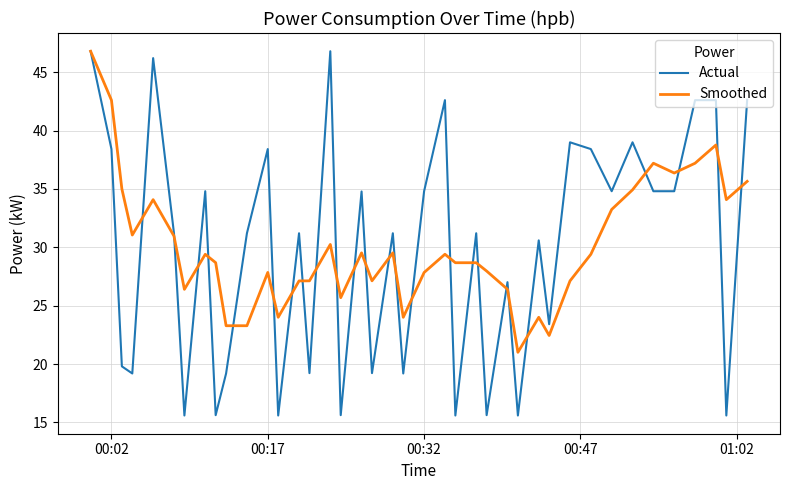

What is the sum of all Smoothed values?

1204.0